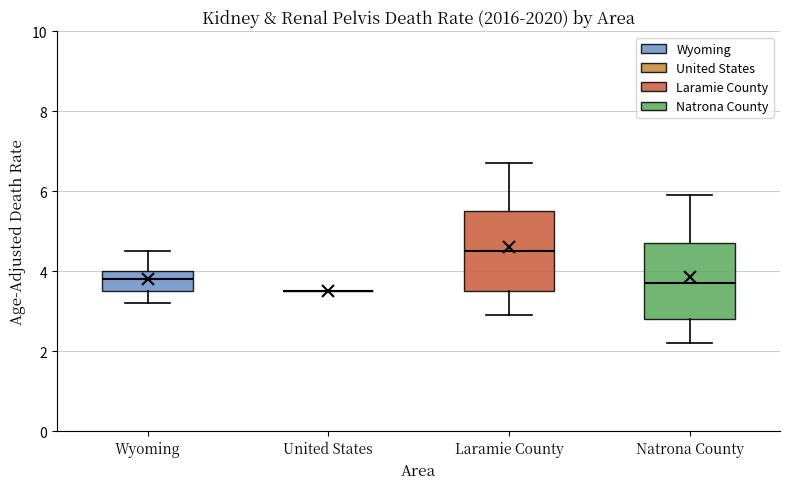

Reading left to right, read every box against the y-axis: the position of its median line, the range the box covers, and the ends of its whiskers. The values are not printed on the chart, so give them approximately, as read against the axis.

Wyoming: median 3.8, box 3.6 to 4.0, whiskers 3.2 to 4.6
United States: box collapsed to a line at 3.6, whiskers 3.6 to 3.6
Laramie County: median 4.6, box 3.6 to 5.6, whiskers 3.0 to 6.8
Natrona County: median 3.8, box 2.8 to 4.8, whiskers 2.2 to 6.0